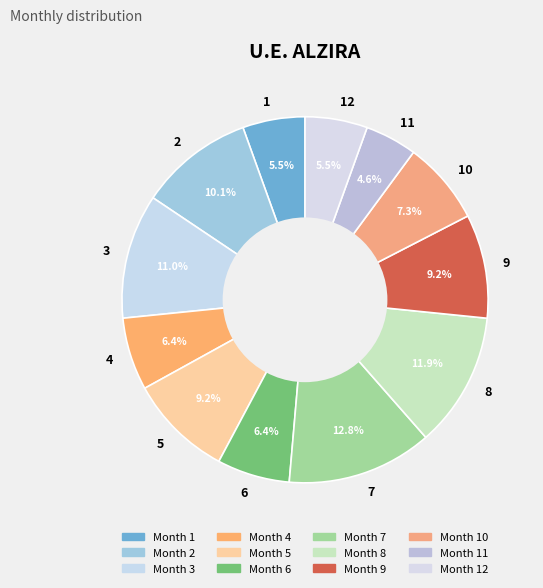

Combined, do 6 and 1 account for over 50%?

No